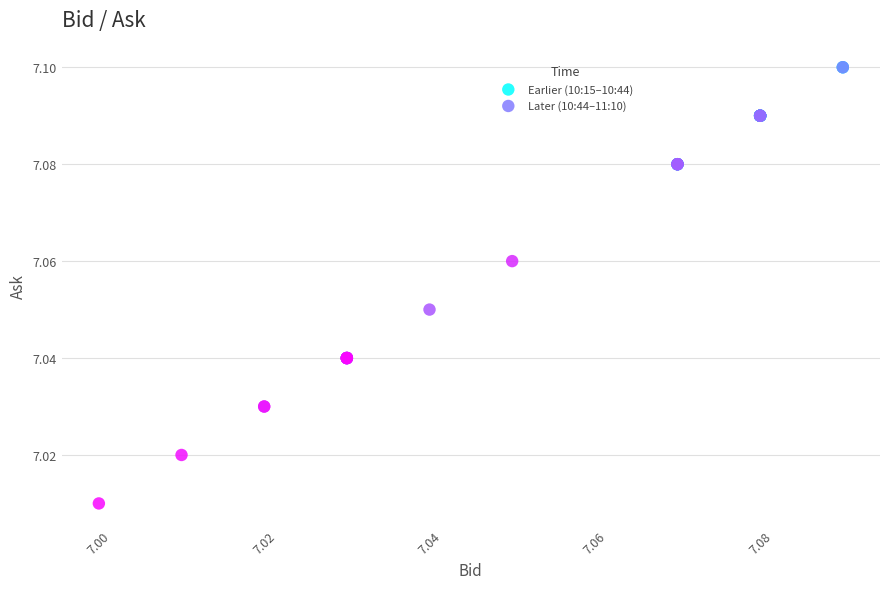

Which series has the widest spread of Y values?

Later (10:44–11:10)